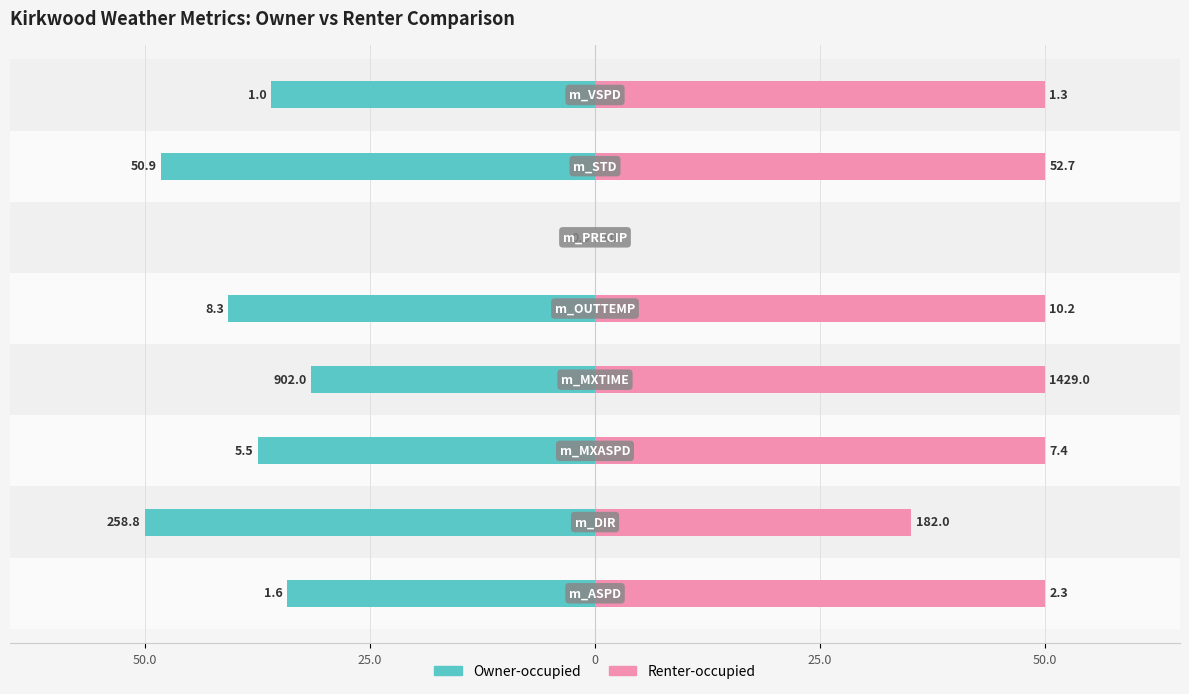

What is the lowest value of the Owner-occupied series?

-50.0